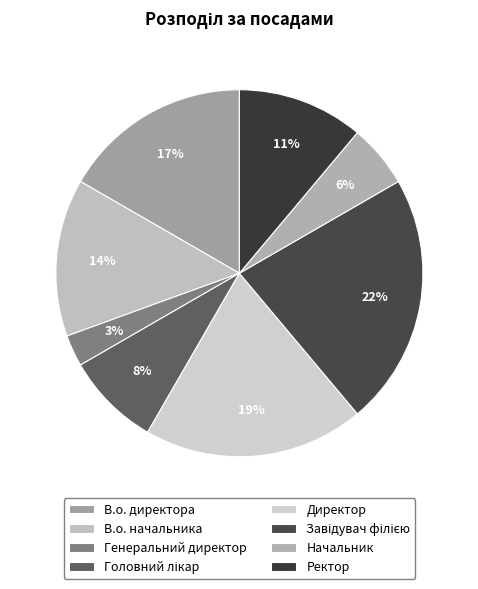

Between Ректор and В.о. начальника, which is larger?

В.о. начальника